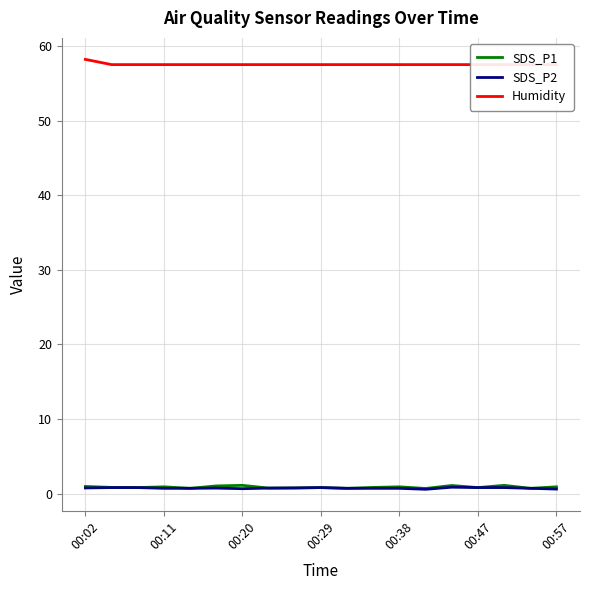

What is the approximate value of SDS_P1 at 16?

1.1